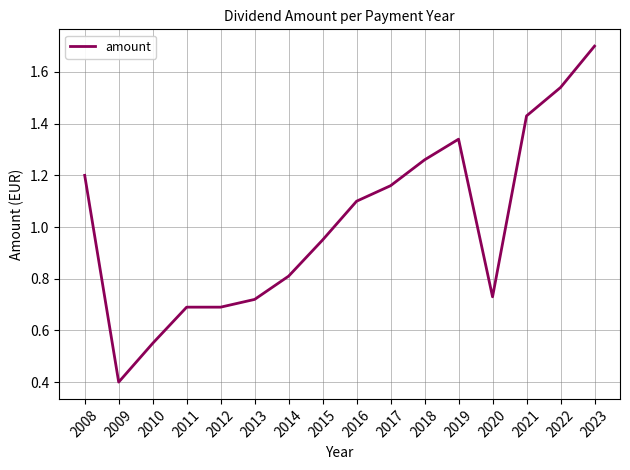

Which category has the lowest value across all series?

2009